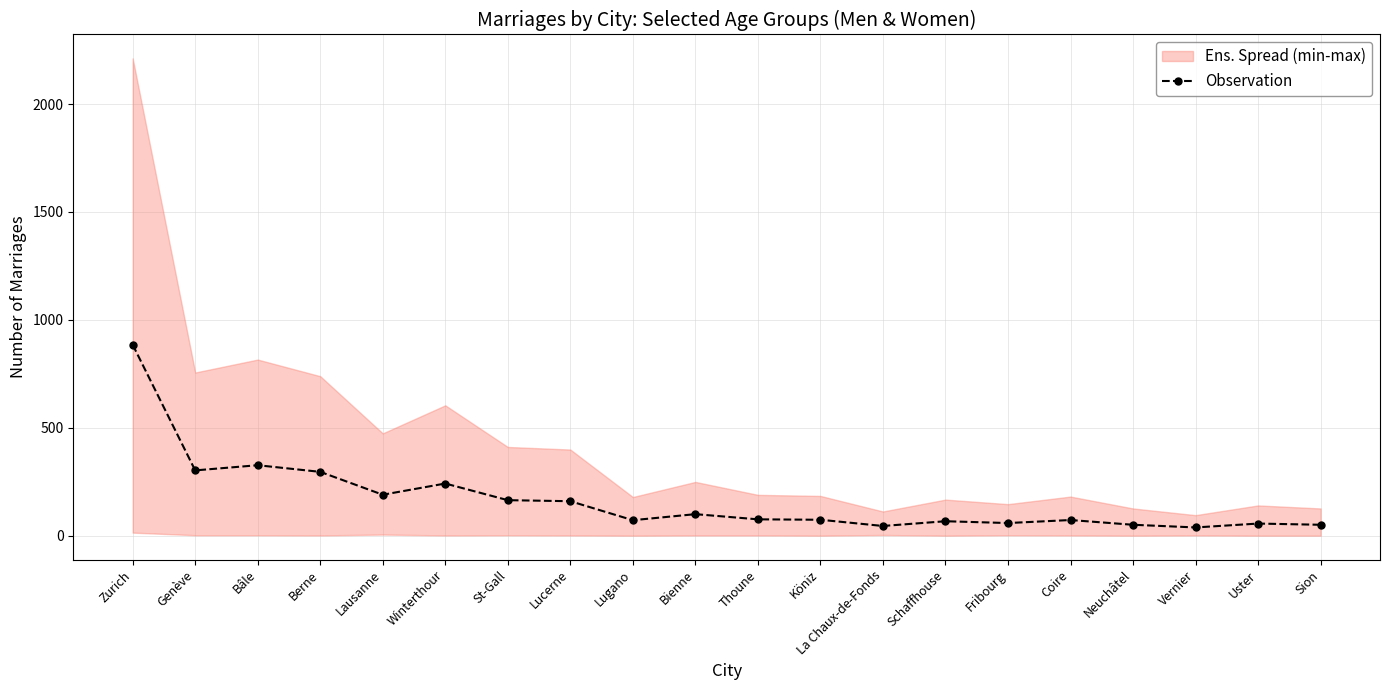

How many points are lower than both their immediate neighbors (excluding endpoints)?

6